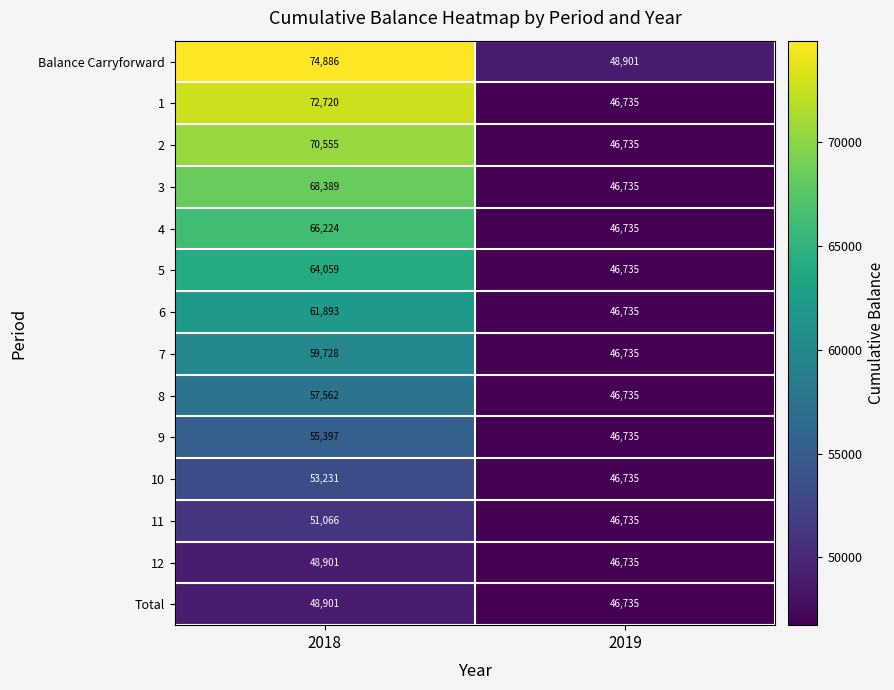

Rank the categories by 2 value from highest to lowest.

2018, 2019